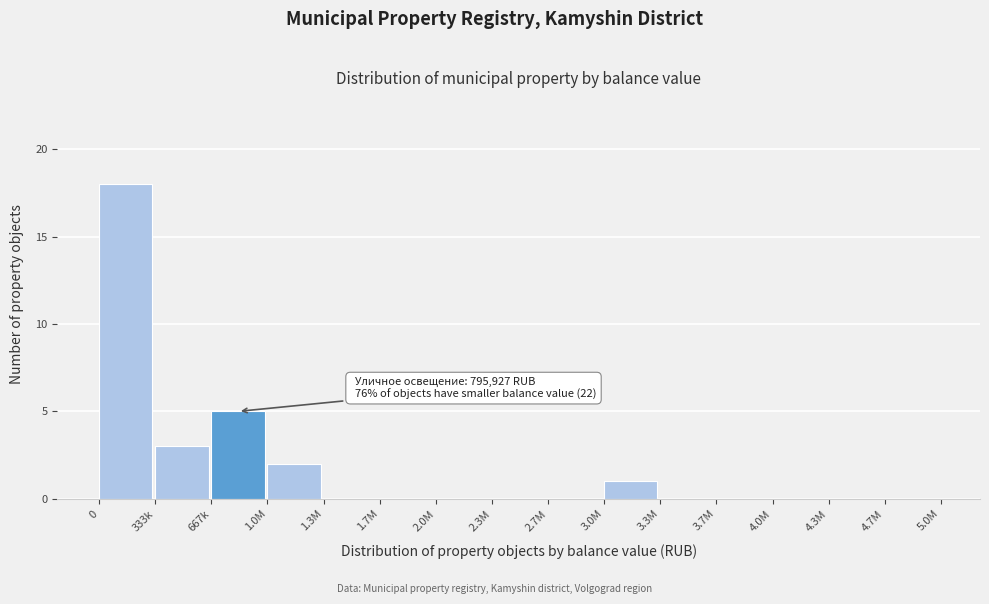

Reading left to right, what are all the values shown in this chart?

0=18	333k=3	667k=5	1.0M=2	1.3M=0	1.7M=0	2.0M=0	2.3M=0	2.7M=0	3.0M=1	3.3M=0	3.7M=0	4.0M=0	4.3M=0	4.7M=0